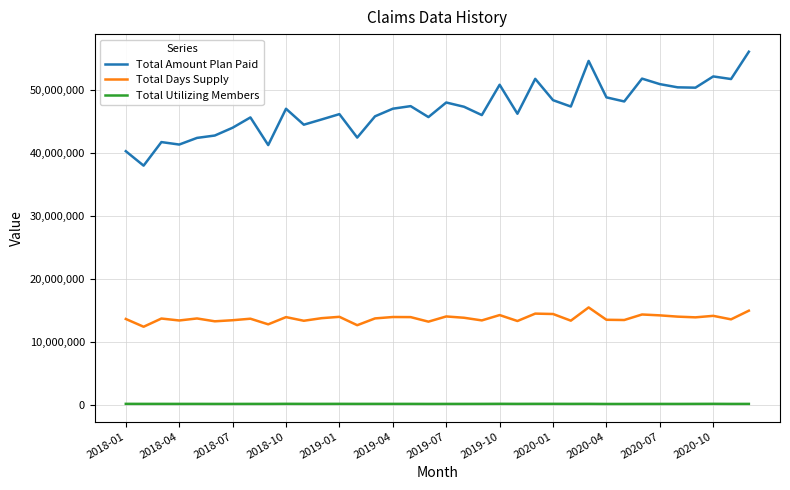

True or false: Total Utilizing Members and Total Days Supply cross at least once.

False